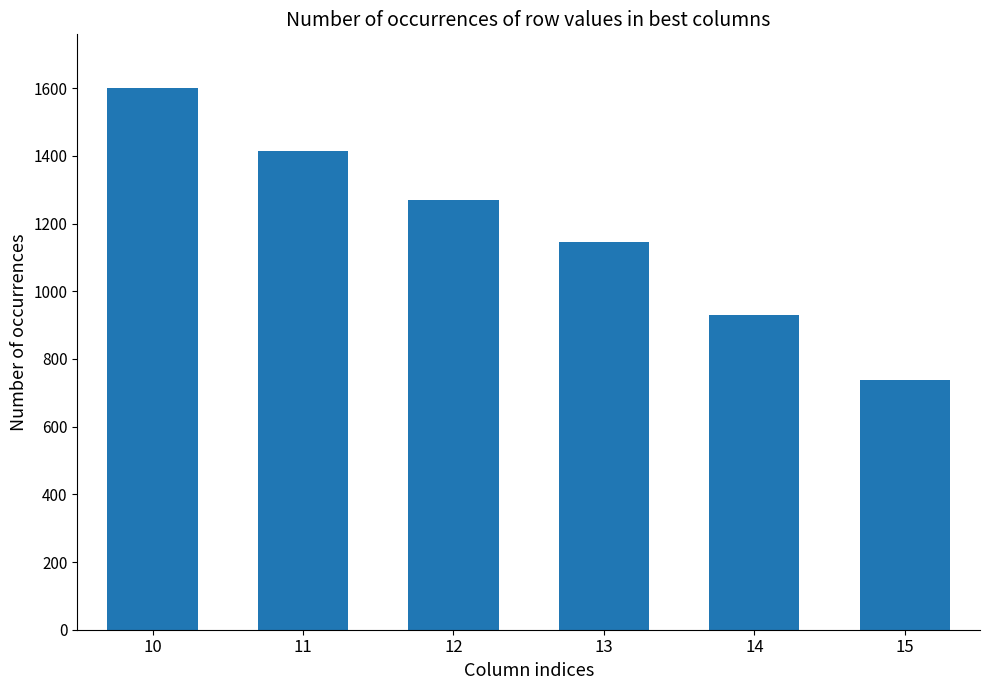

What is the maximum value shown in the chart?

1599